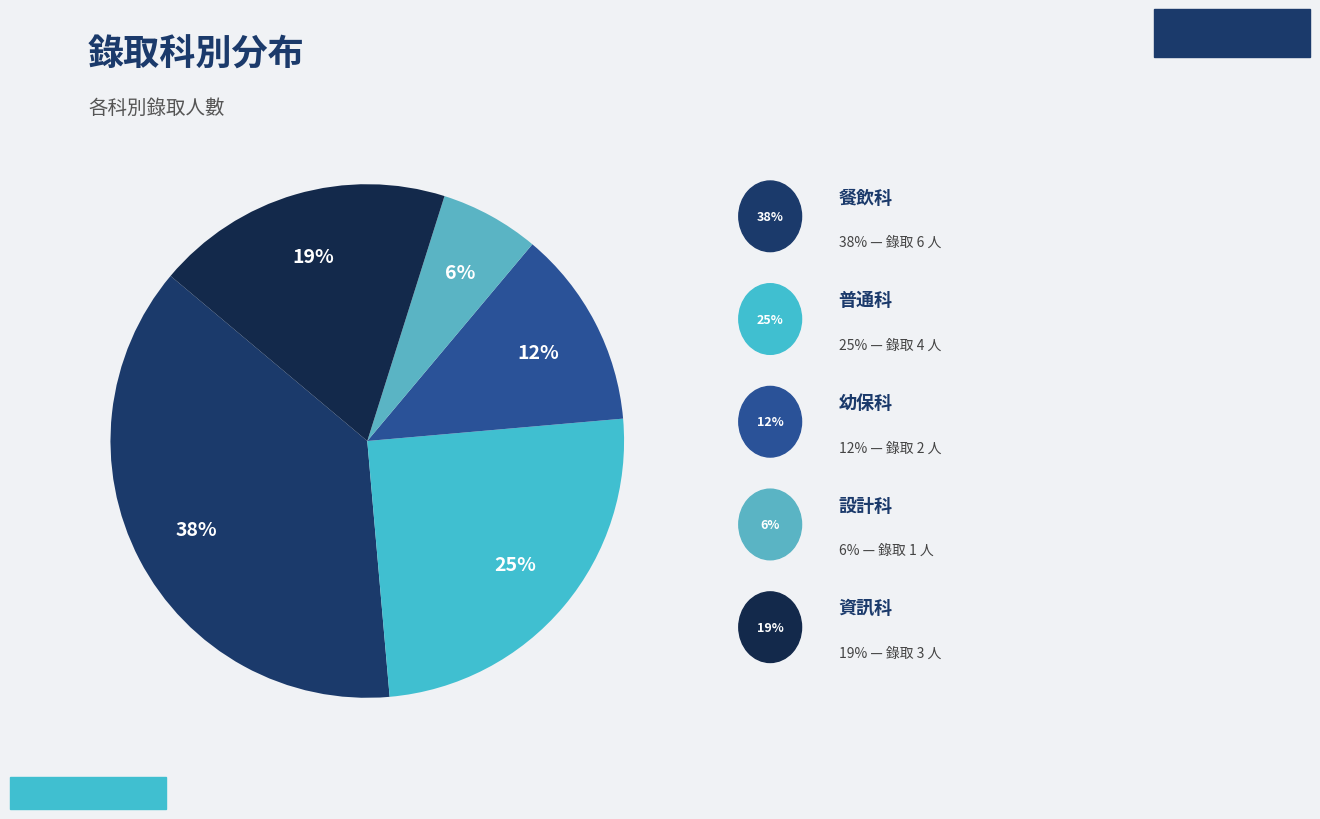

How many slices are in this pie chart?

5